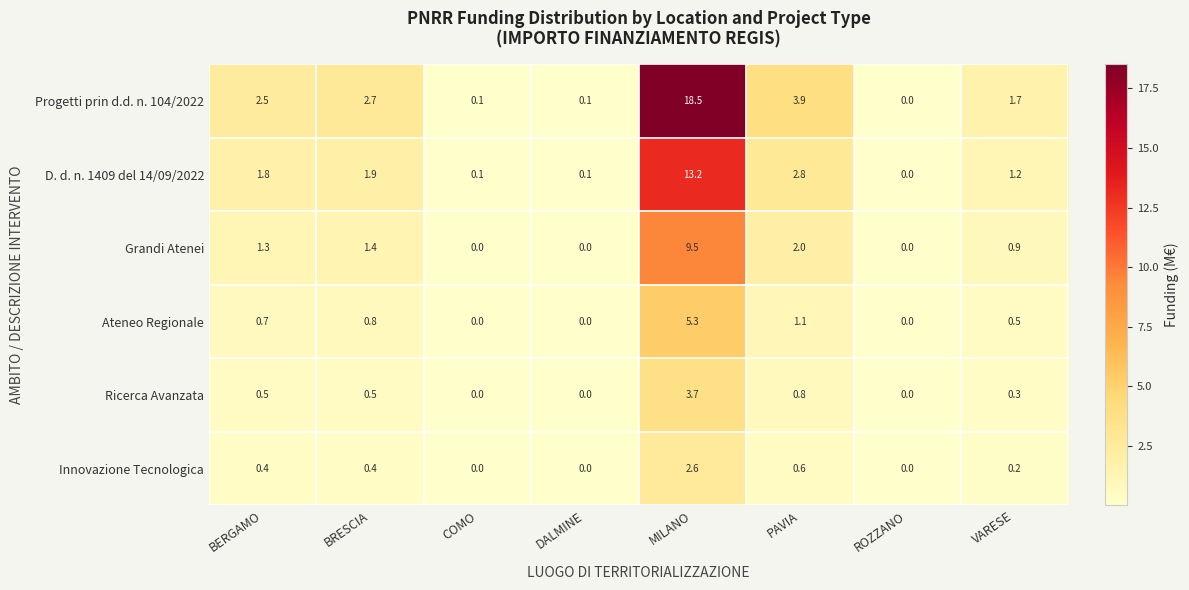

What is the sum of the Innovazione Tecnologica values at BRESCIA and ROZZANO?

0.4